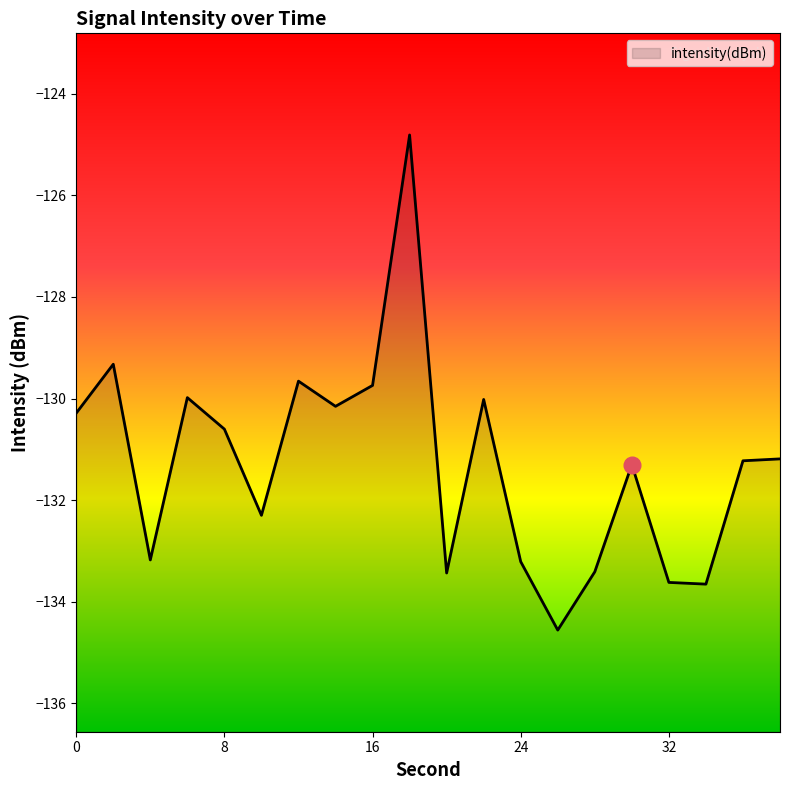

Between 34 and 10, which is larger?

10